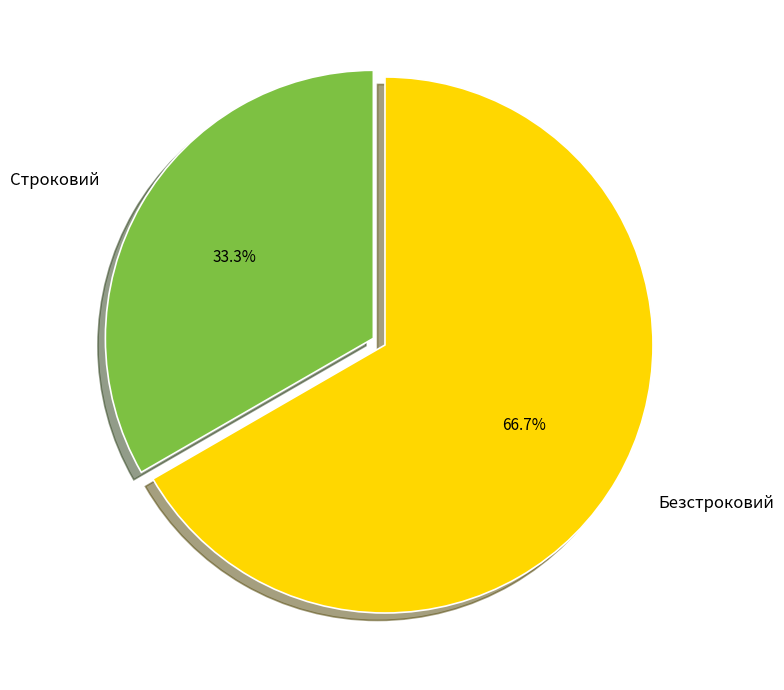

How many segments does this pie chart have?

2